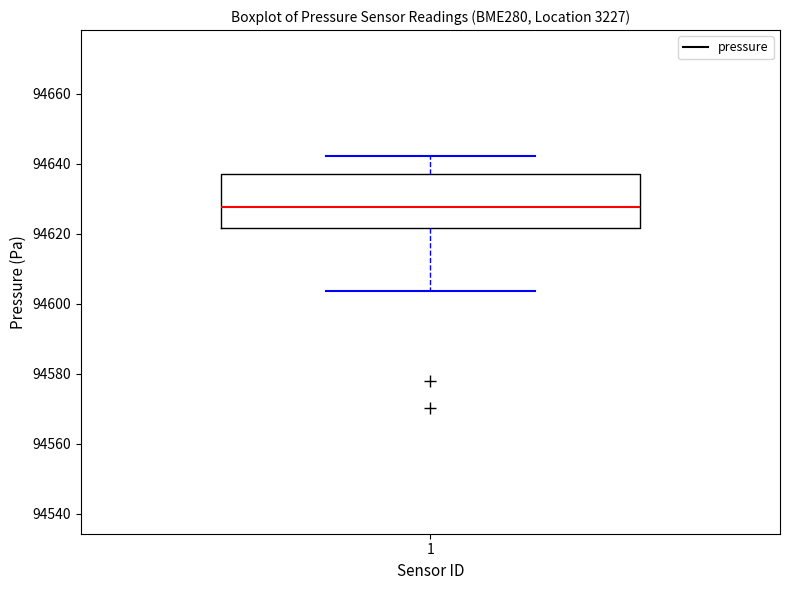

Read this box plot against the y-axis: the position of the median line, the range covered by the box, and the ends of both whiskers. The values are not printed on the chart, so give them approximately, as read against the axis.

median 94628, box 94622 to 94638, whiskers 94604 to 94642